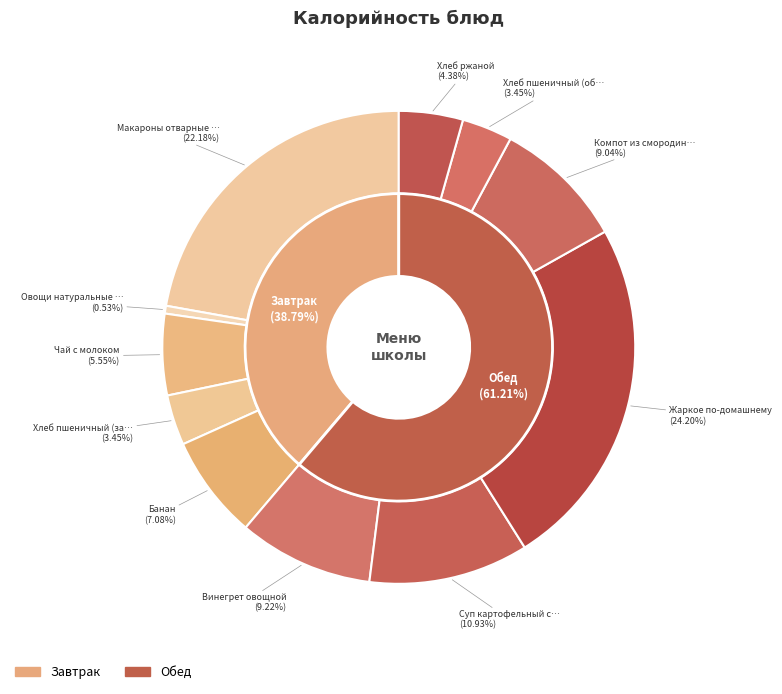

Which has a higher value, Компот из смородины черной or Жаркое по-домашнему?

Жаркое по-домашнему